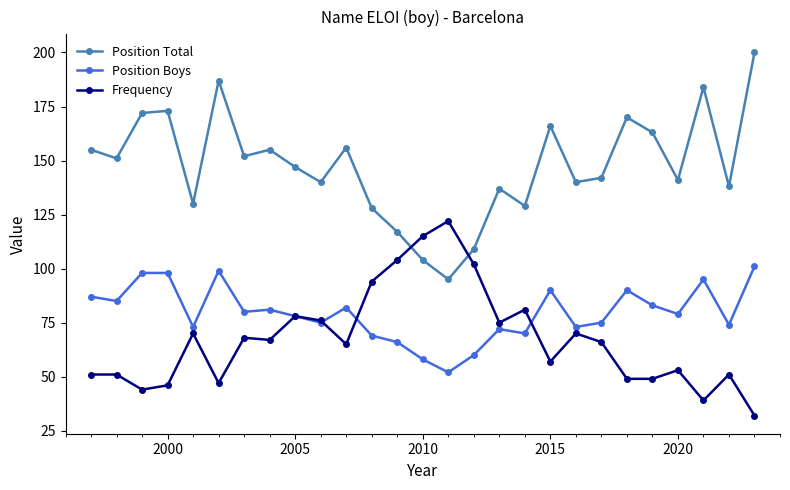

True or false: Position Total has more than 2 points higher than both neighbors.

True